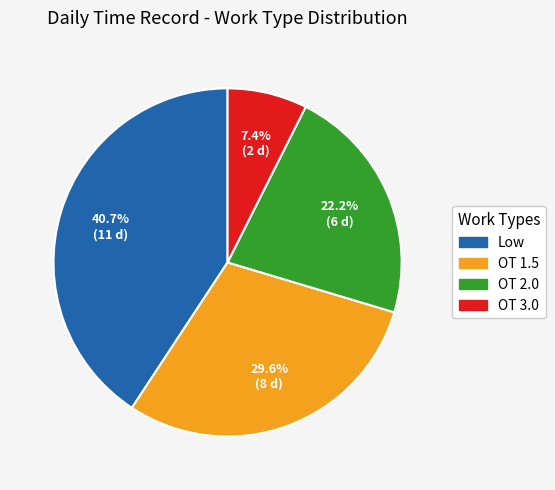

Rank the categories by value from lowest to highest.

OT 3.0, OT 2.0, OT 1.5, Low